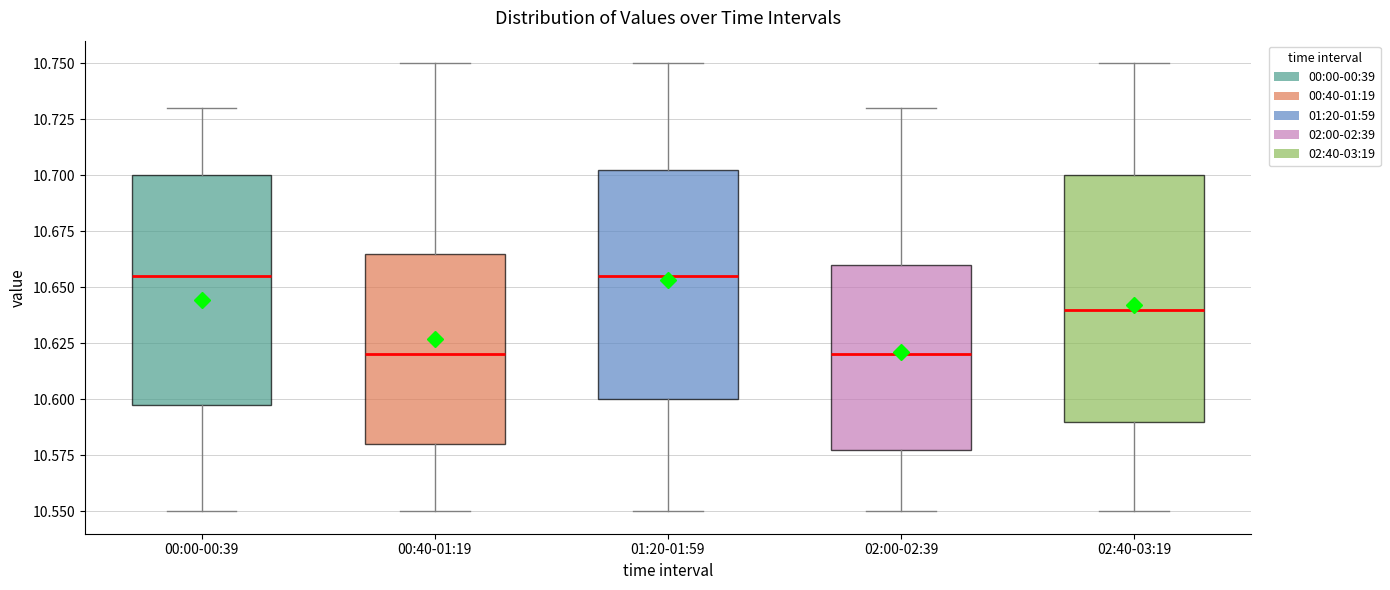

Reading left to right, read every box against the y-axis: the position of its median line, the range the box covers, and the ends of its whiskers. The values are not printed on the chart, so give them approximately, as read against the axis.

00:00-00:39: median 10.655, box 10.600 to 10.700, whiskers 10.550 to 10.730
00:40-01:19: median 10.620, box 10.580 to 10.665, whiskers 10.550 to 10.750
01:20-01:59: median 10.655, box 10.600 to 10.705, whiskers 10.550 to 10.750
02:00-02:39: median 10.620, box 10.580 to 10.660, whiskers 10.550 to 10.730
02:40-03:19: median 10.640, box 10.590 to 10.700, whiskers 10.550 to 10.750